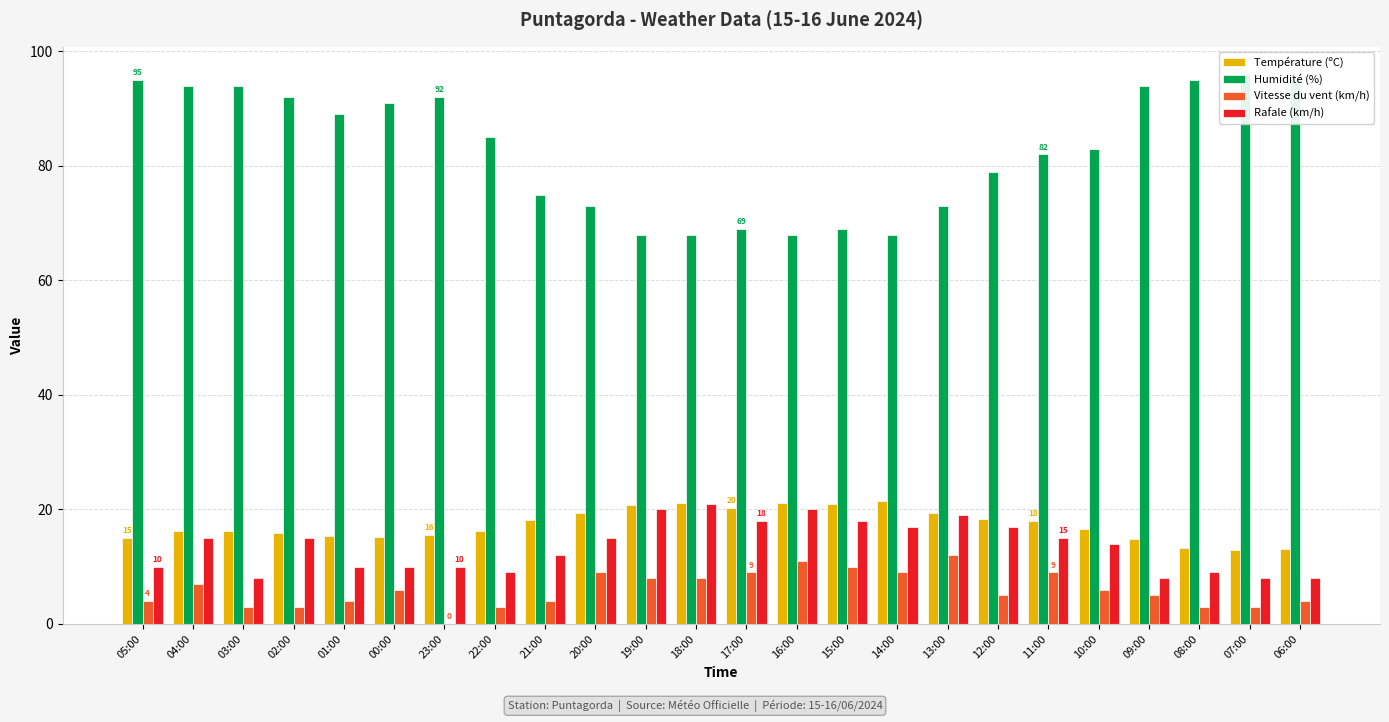

True or false: Rafale (km/h) has a value of 8.0 at 07:00.

True